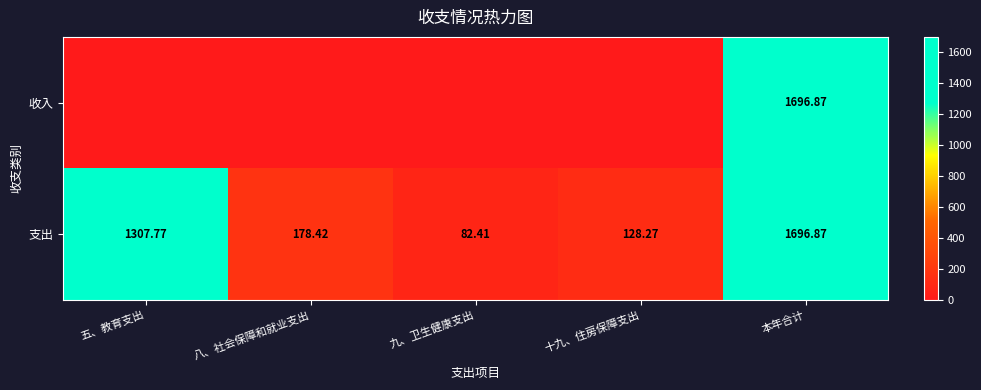

Rank the categories by 支出 value from highest to lowest.

本年合计, 五、教育支出, 八、社会保障和就业支出, 十九、住房保障支出, 九、卫生健康支出